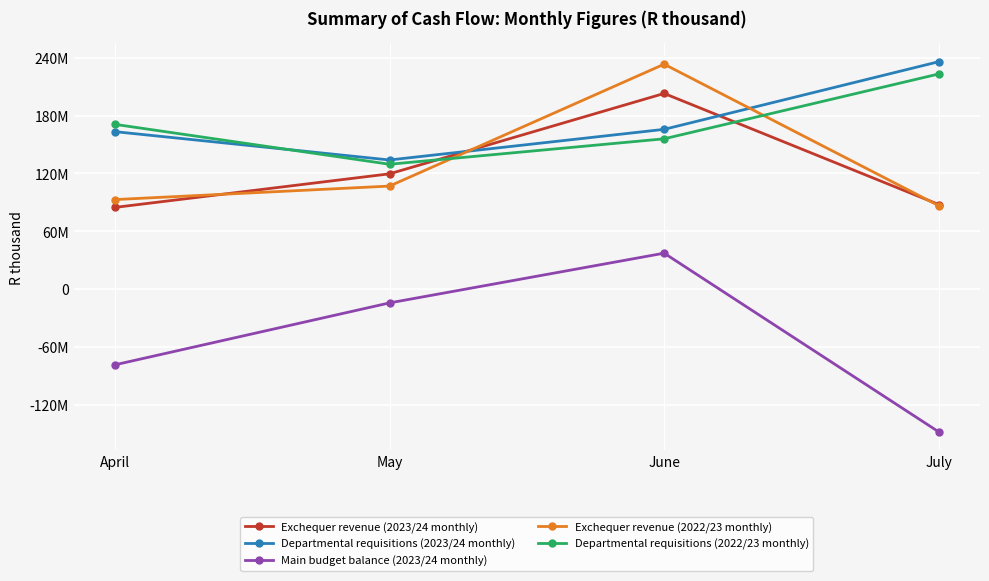

In Exchequer revenue (2022/23 monthly), how many points are higher than both neighbors (excluding endpoints)?

1